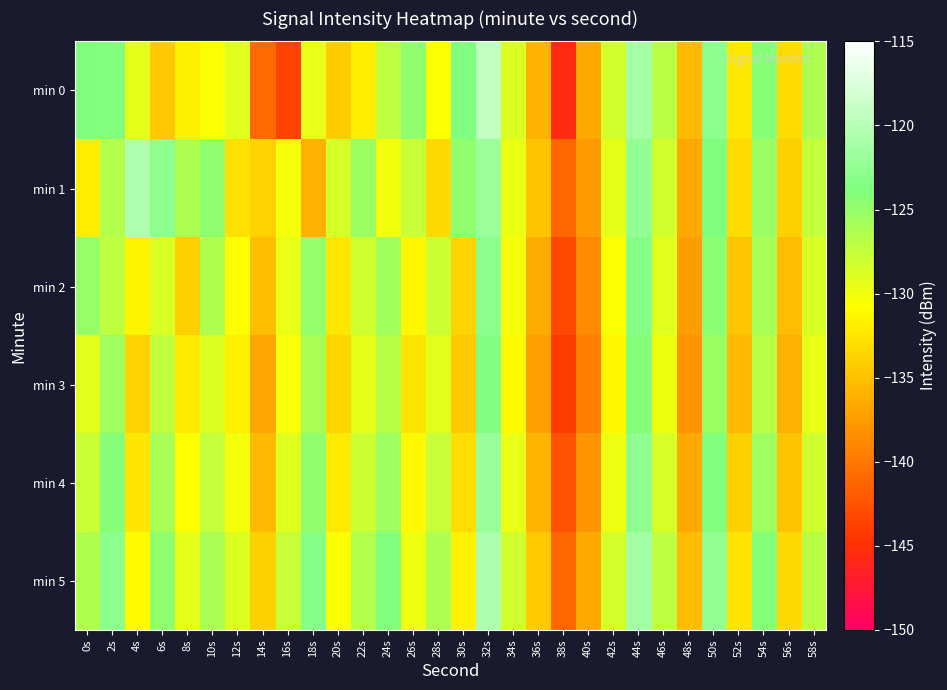

Between 16s and 52s, which series saw the biggest shift?

min 0